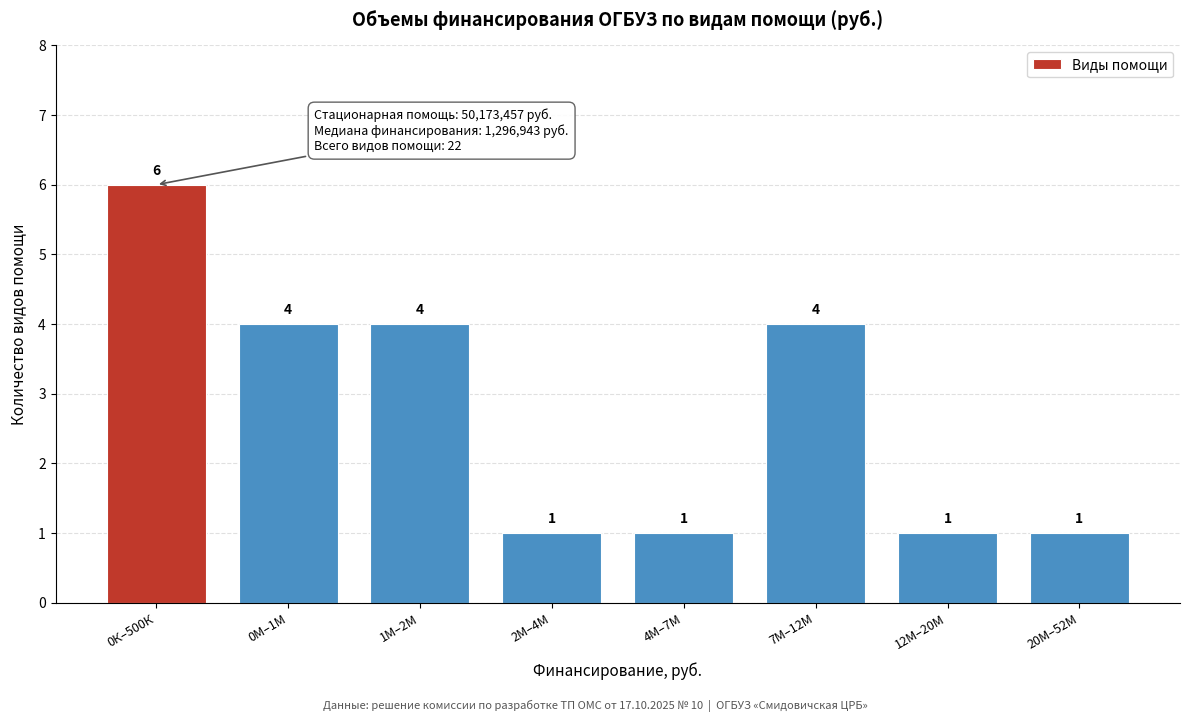

Reading right to left, extract all data points from this chart.

20М–52М=1	12М–20М=1	7М–12М=4	4М–7М=1	2М–4М=1	1М–2М=4	0М–1М=4	0К–500К=6